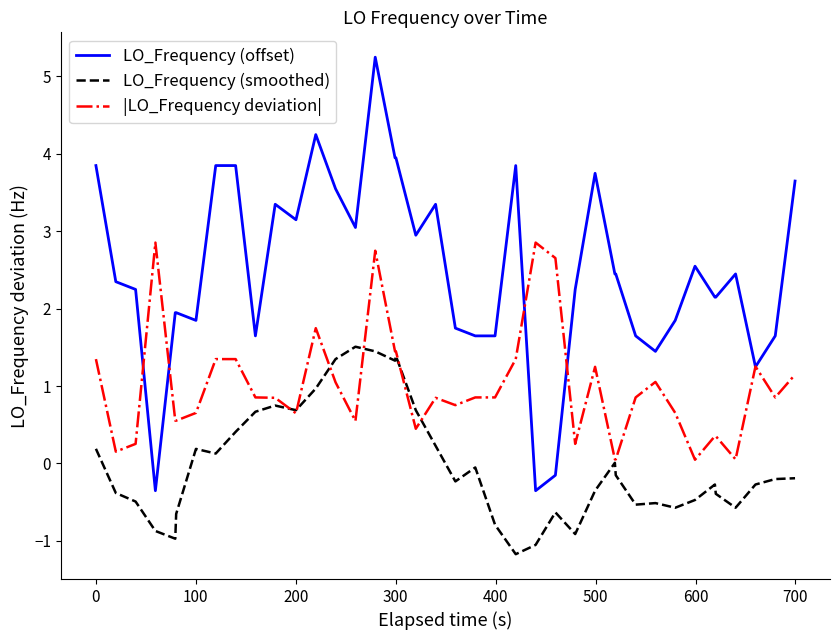

Which series has the largest total across all categories?

LO_Frequency (offset)